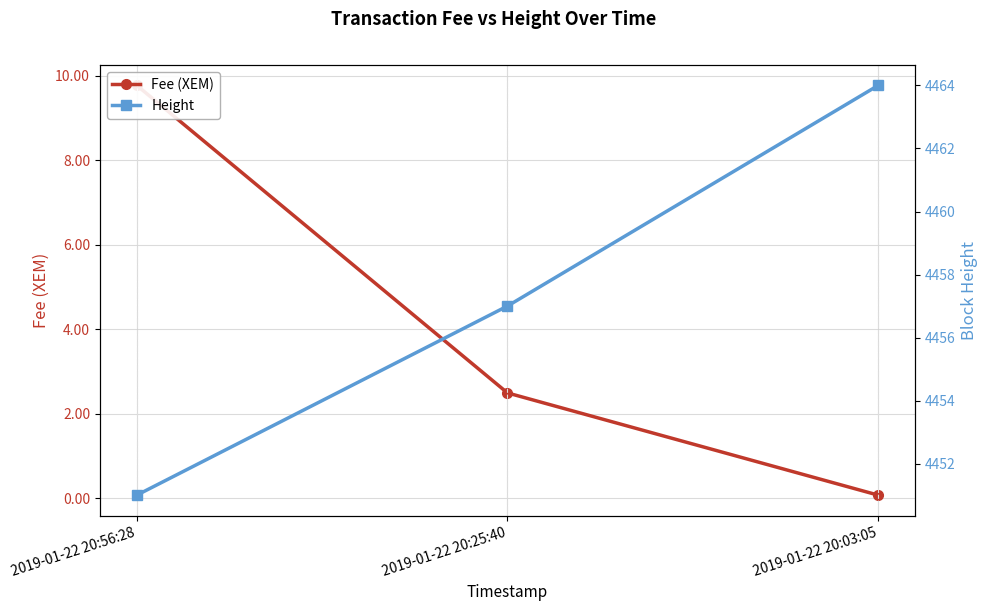

Rank the series by their maximum value, from highest to lowest.

Height, Fee (XEM)